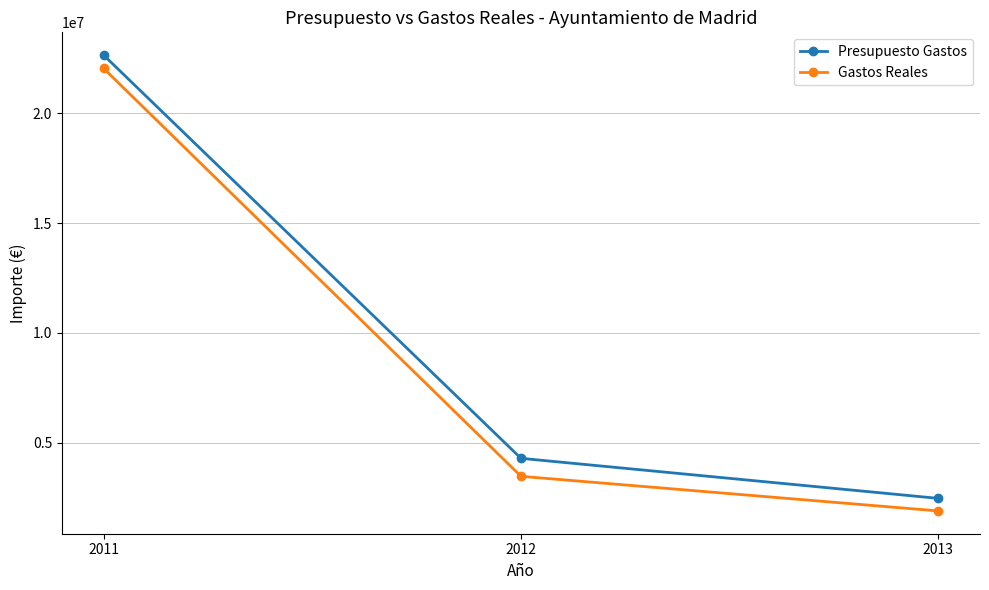

The Presupuesto Gastos series shows 6787161.6 at 2012. True or false?

False